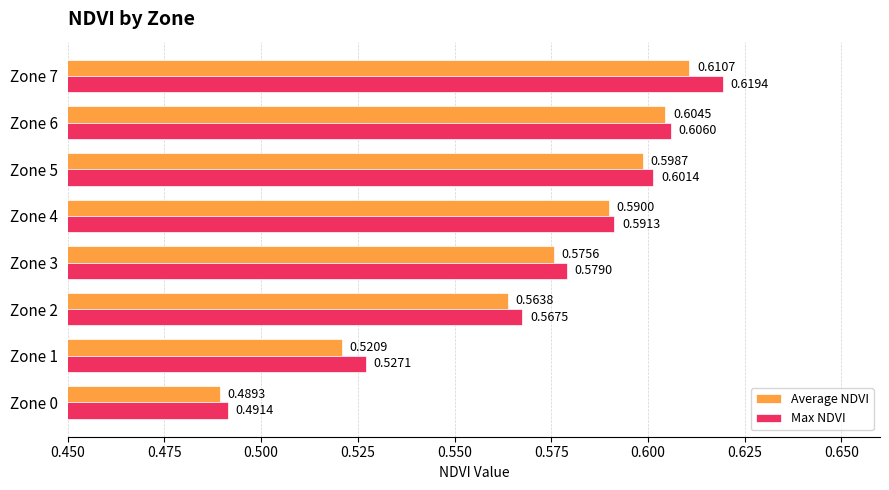

Which series has the largest total across all categories?

Max NDVI